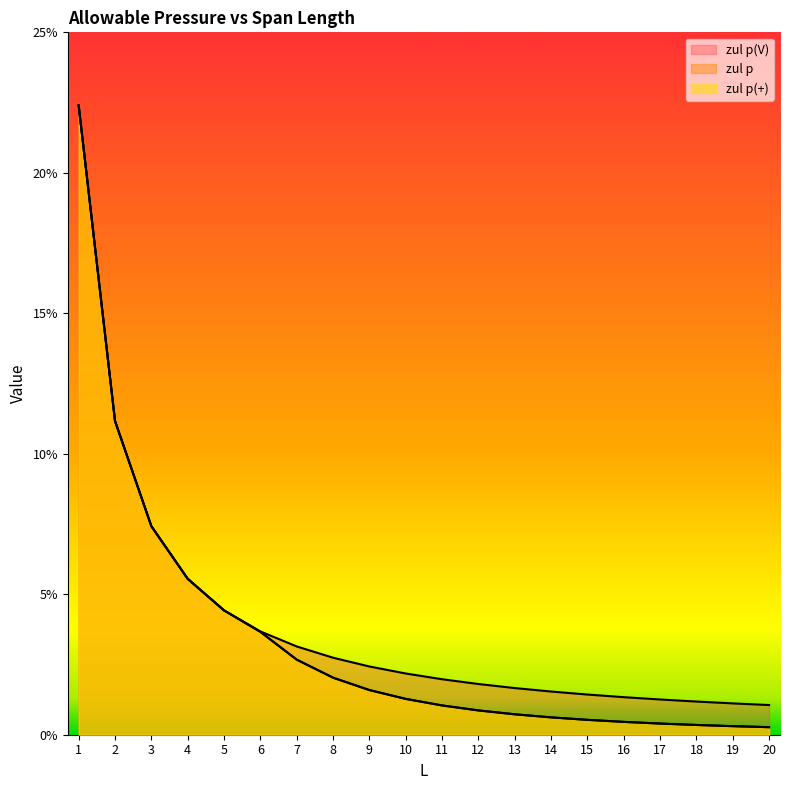

True or false: zul p has a value of 2.3 at 9.

False